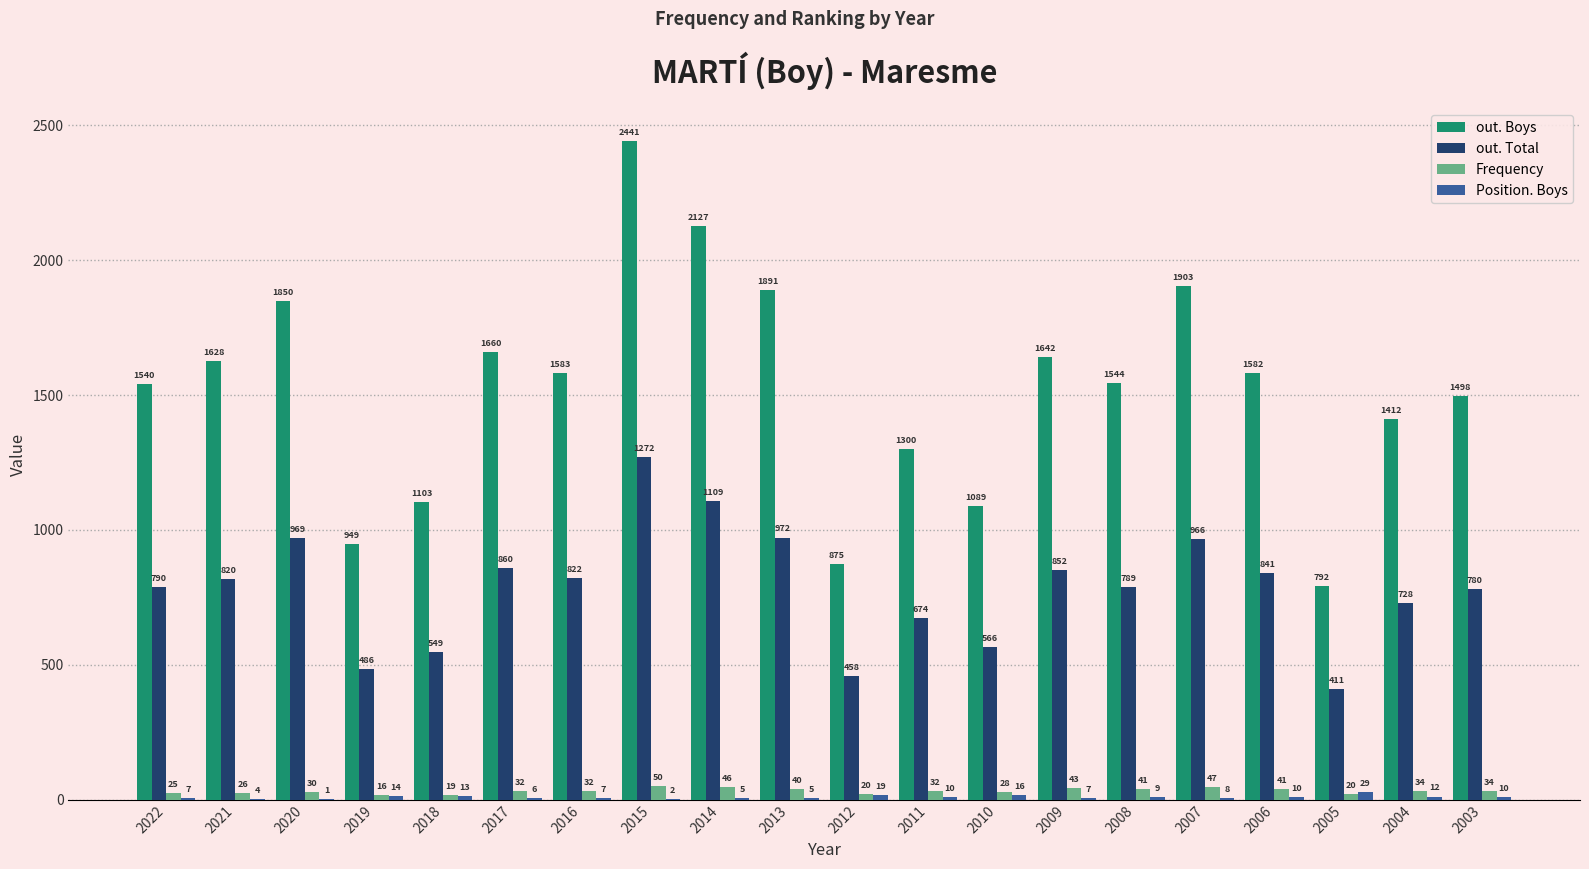

Which series changed the most between 2021 and 2016?

out. Boys